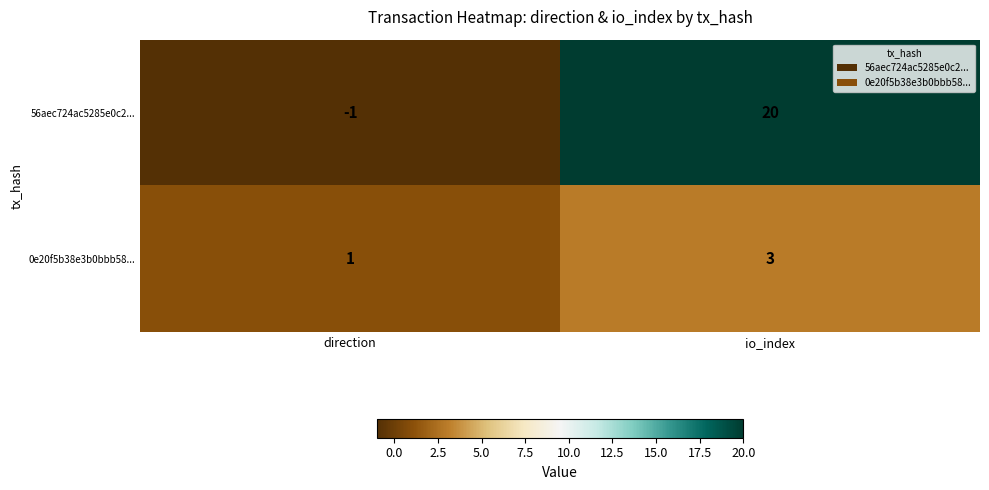

Rank the series by their average value, from lowest to highest.

0e20f5b38e3b0bbb58..., 56aec724ac5285e0c2...